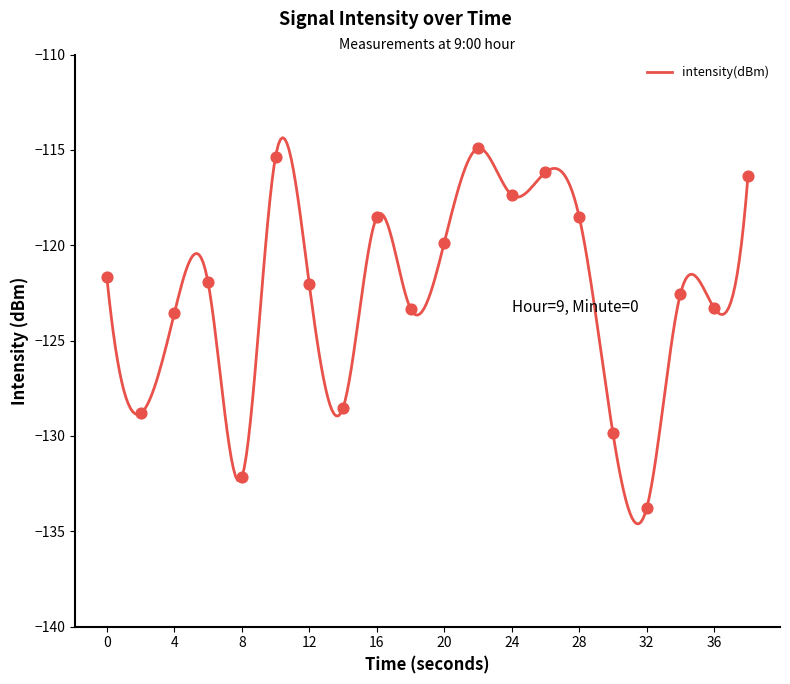

Which has a higher value, 10 or 18?

10